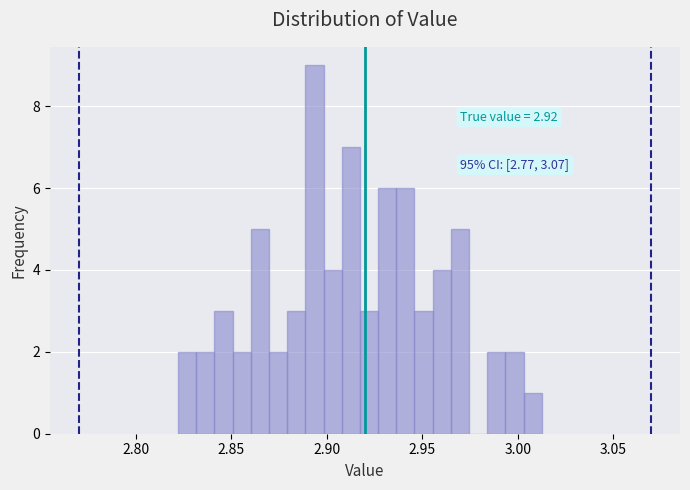

Around what value on the x-axis is the tallest bar? Give the approximate position of its centre, as read against the axis.

2.895